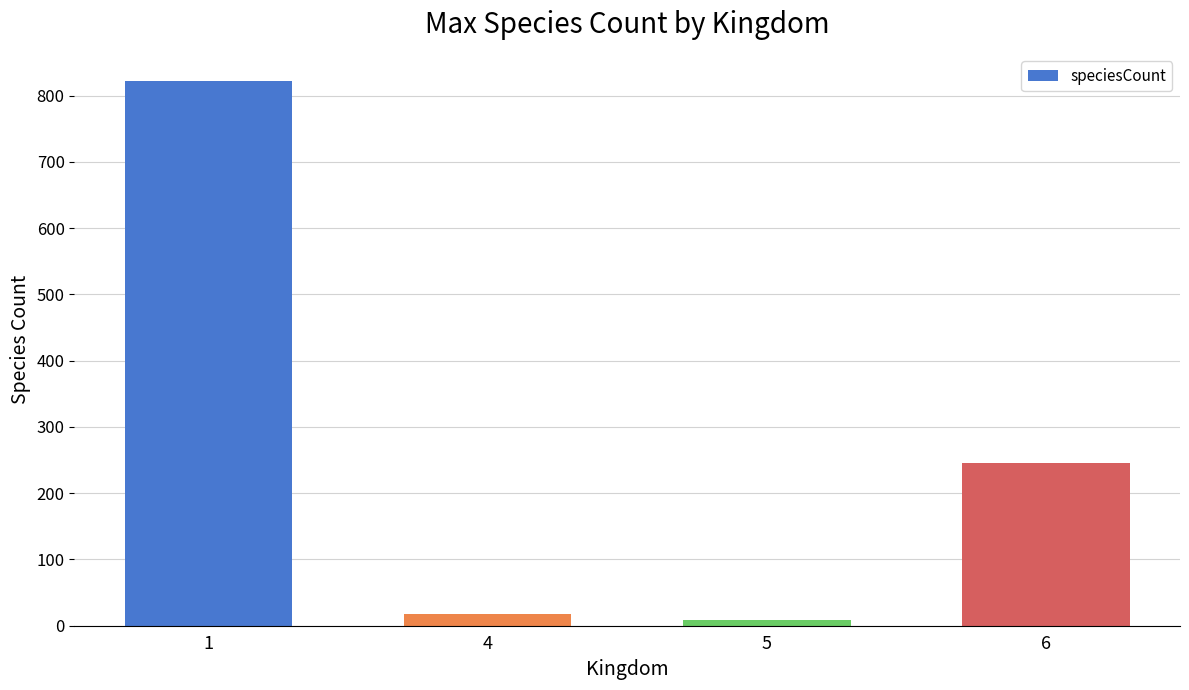

Reading left to right, extract all data points from this chart.

1=822	4=18	5=8	6=246